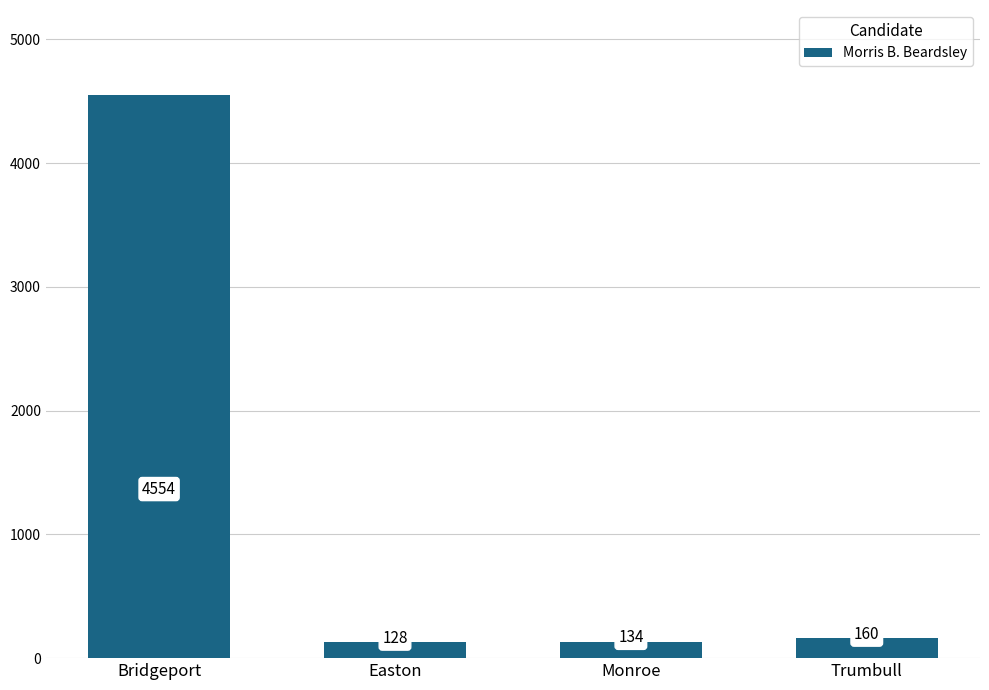

Is it true that the value at Bridgeport is 7474?

False